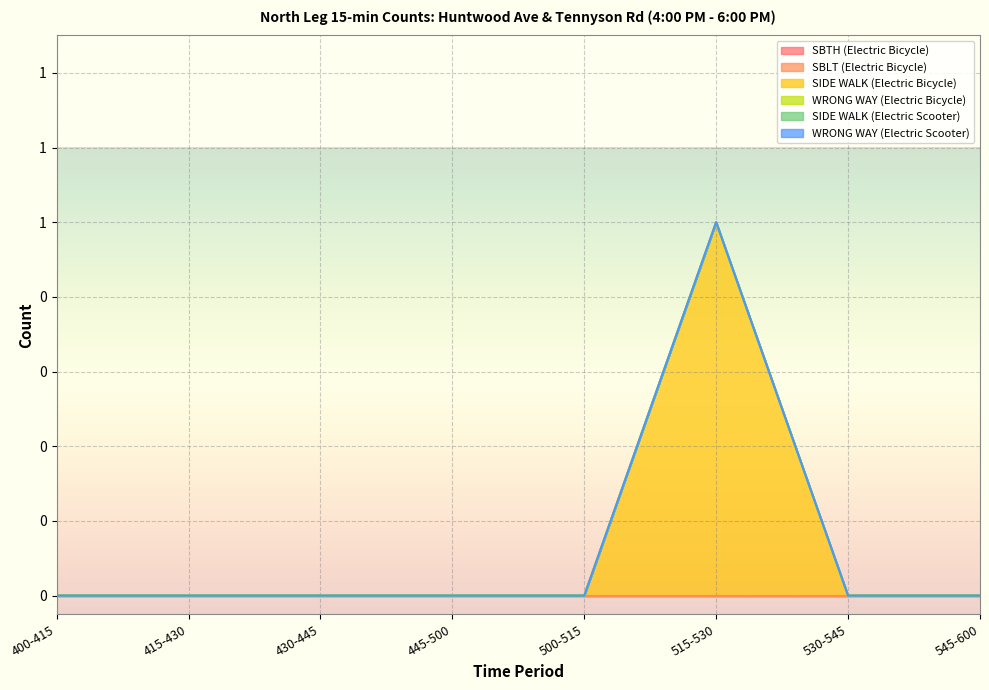

True or false: SBTH (Electric Bicycle) and SIDE WALK (Electric Scooter) intersect in this chart.

False